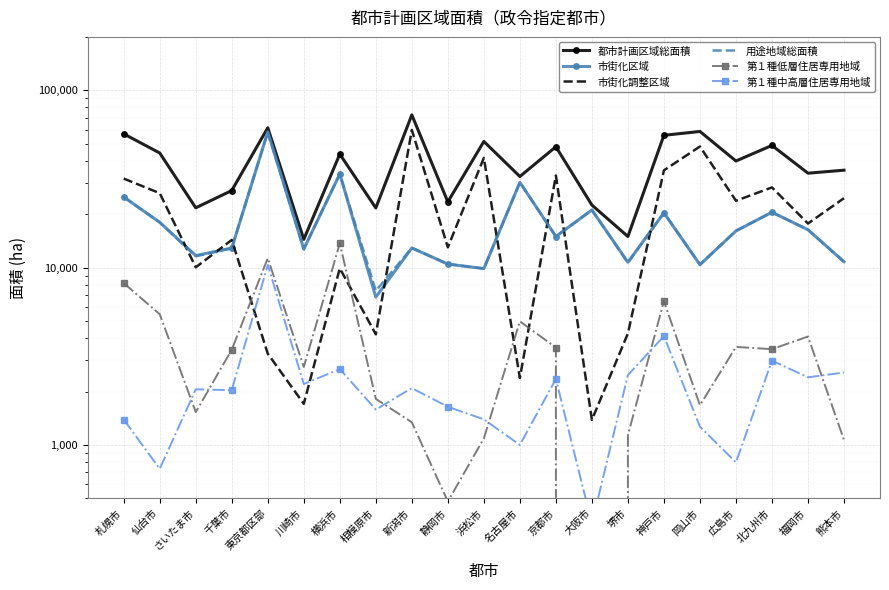

What value does the 第１種低層住居専用地域 series have at 神戸市?

6473